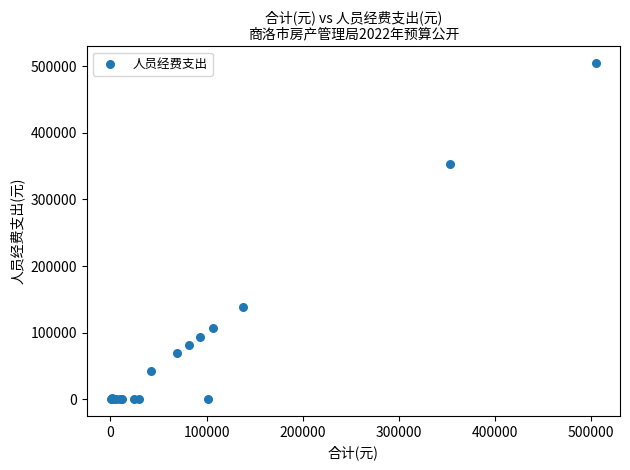

What Y value in the scatter plot is closest to 252396?

353420